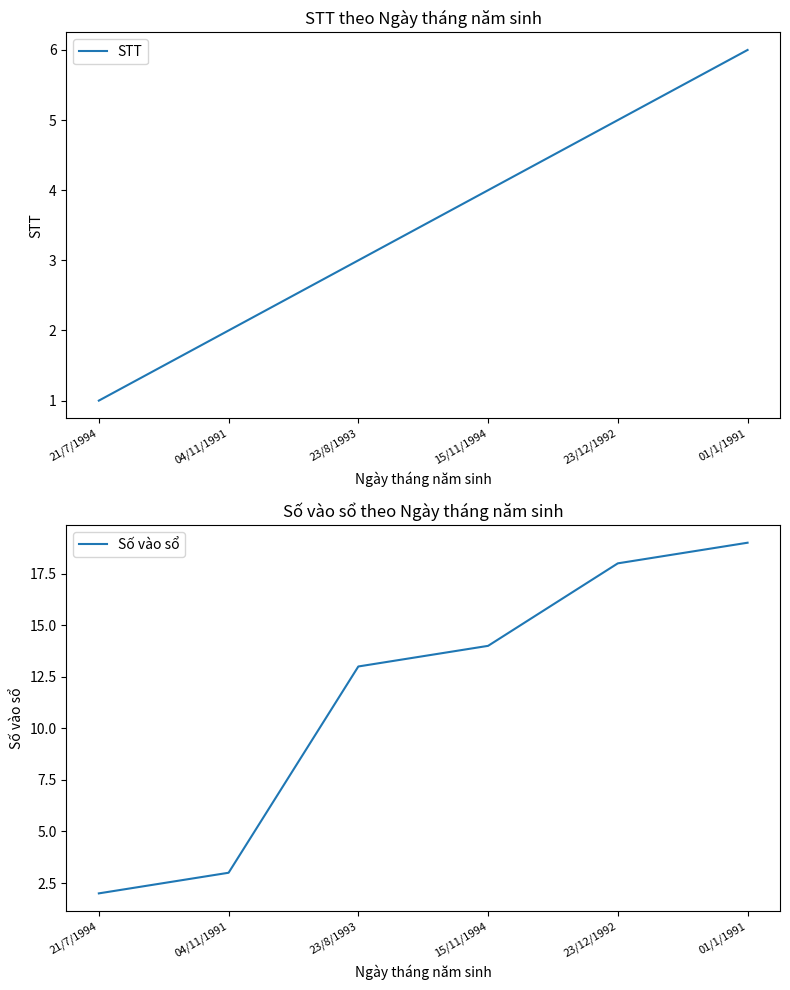

Rank the series by their average value, from lowest to highest.

STT, Số vào sổ